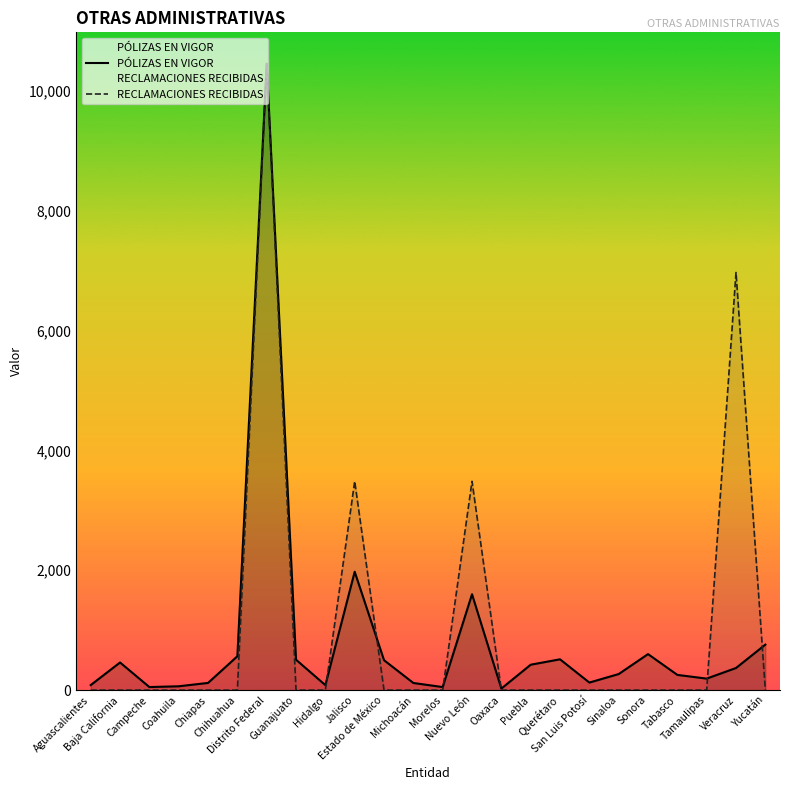

How many categories are shown in the chart?

24